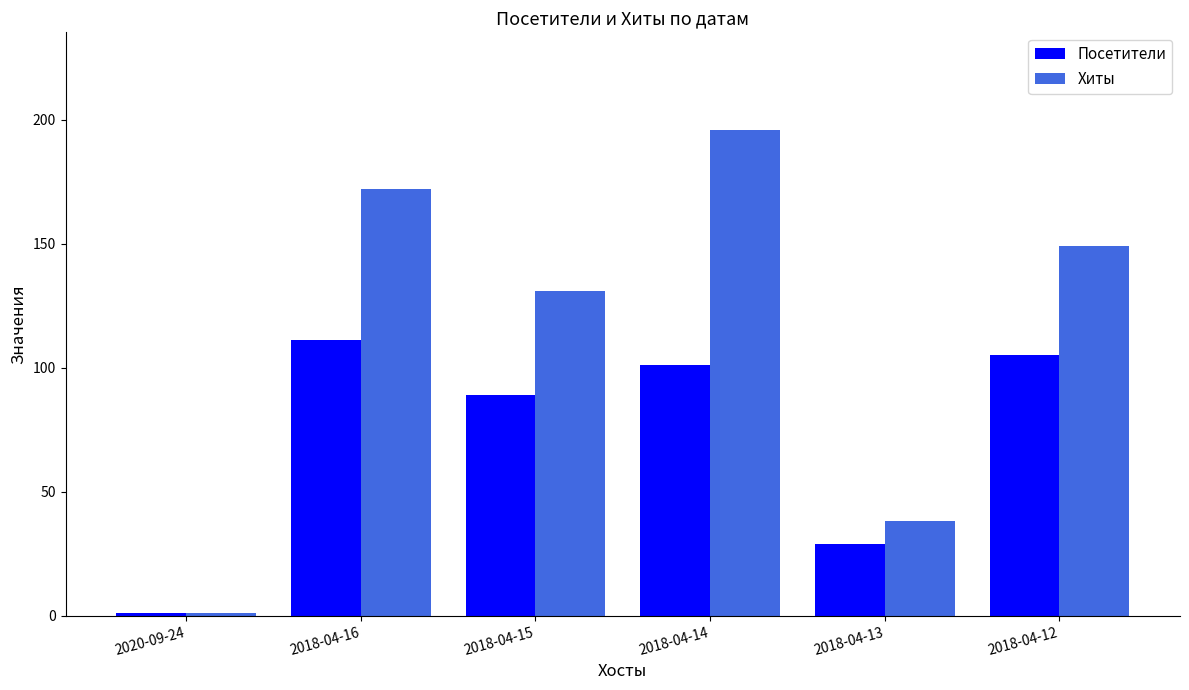

What is the sum of the Посетители values at 2018-04-16 and 2020-09-24?

112